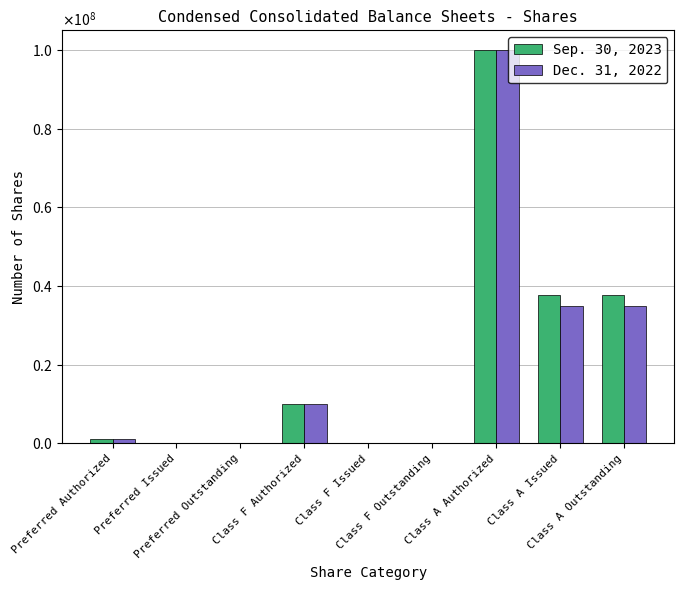

What are all the series names shown in the legend?

Sep. 30, 2023, Dec. 31, 2022